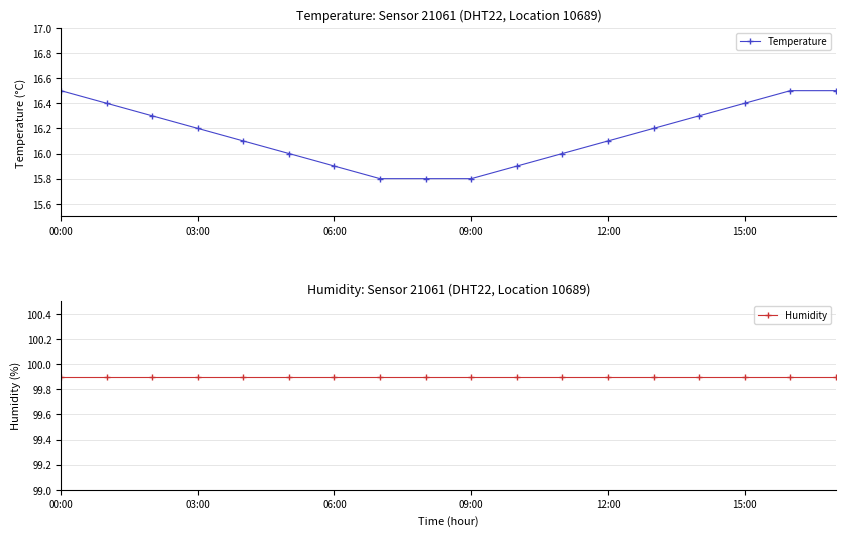

True or false: Temperature has more than 1 interior local peaks.

False